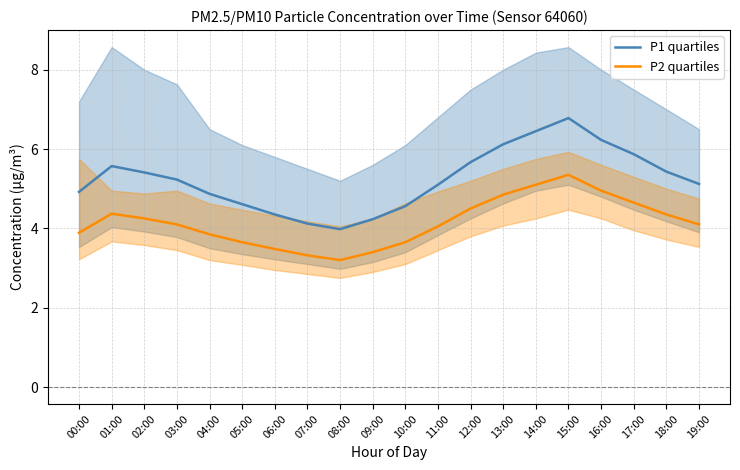

How many interior local peaks does the P2 quartiles series have?

2